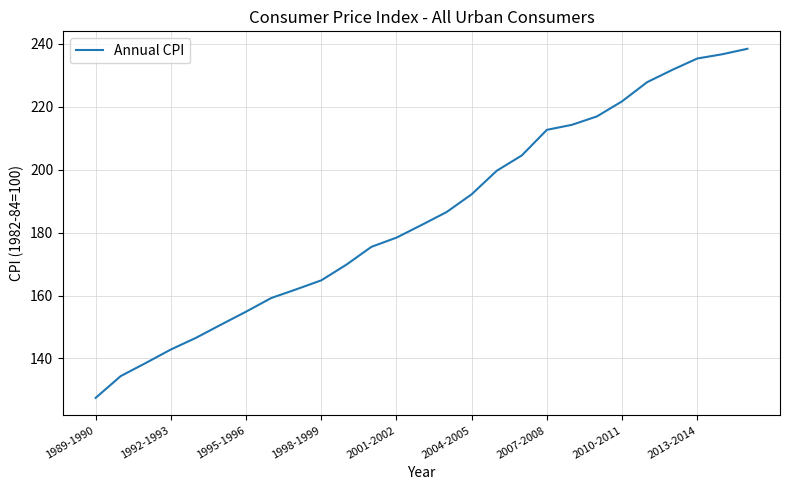

Count the number of categories in the chart.

27